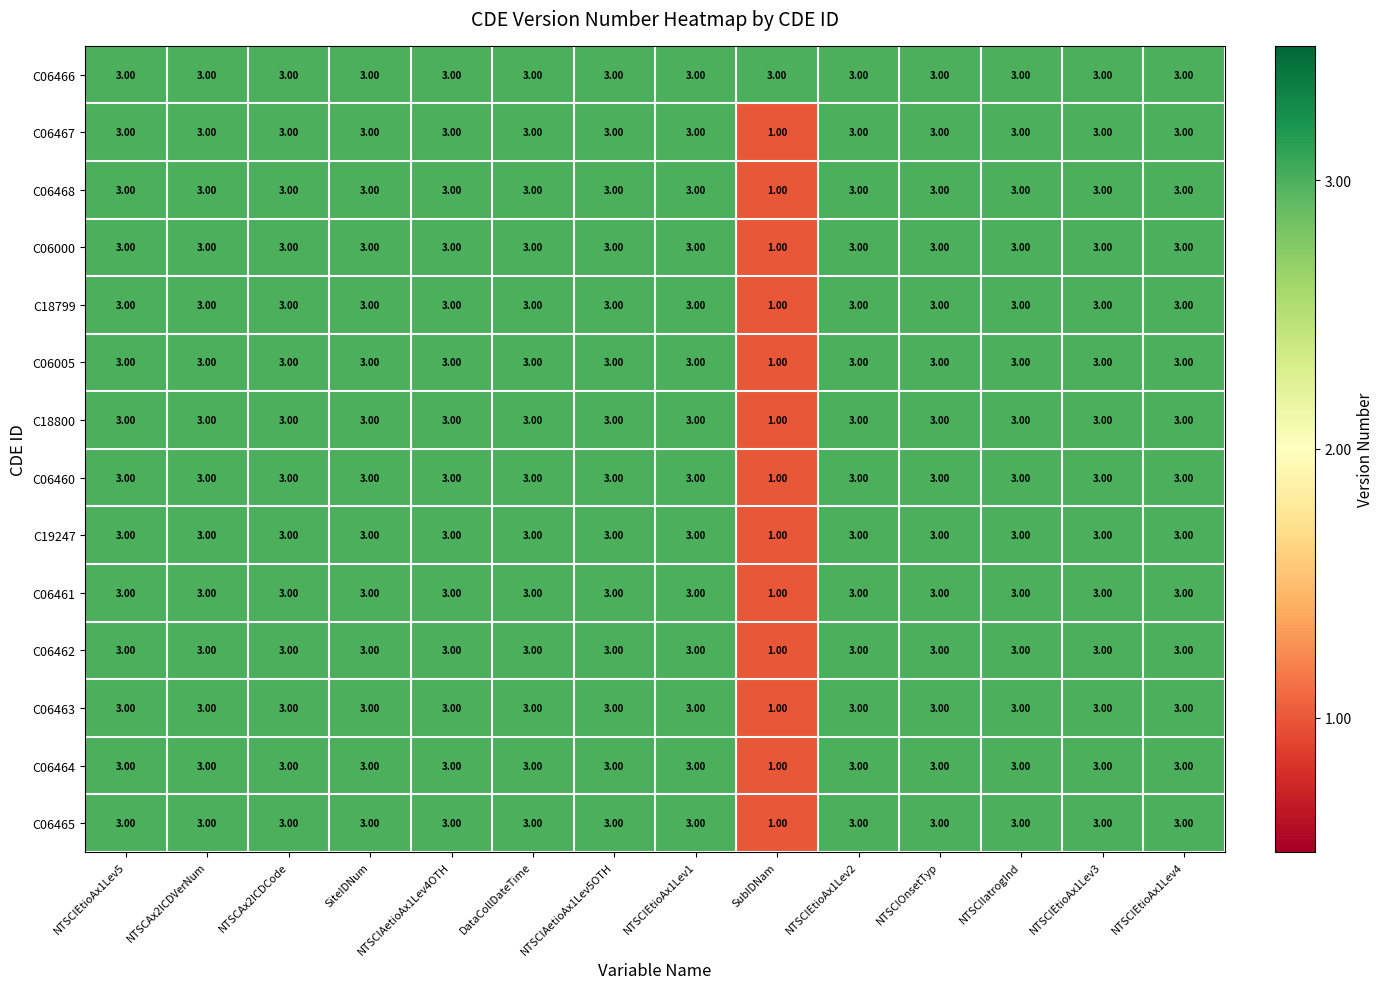

Which label corresponds to the smallest value in the chart?

SubIDNam